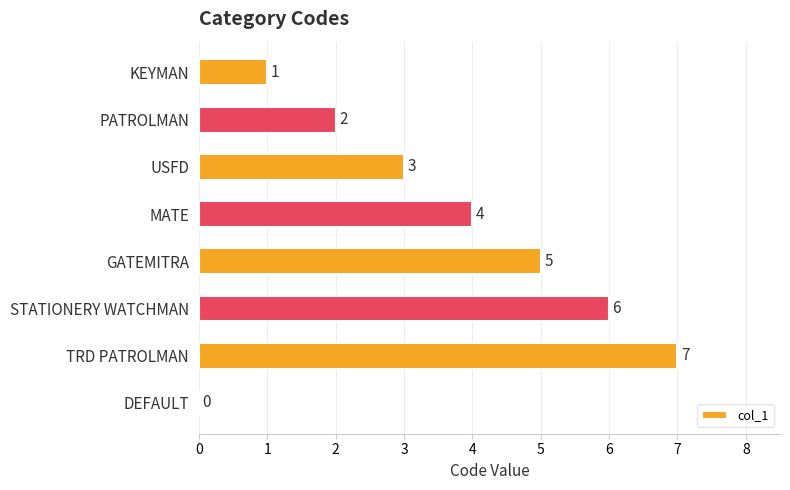

True or false: the data shows 6 at STATIONERY WATCHMAN.

True